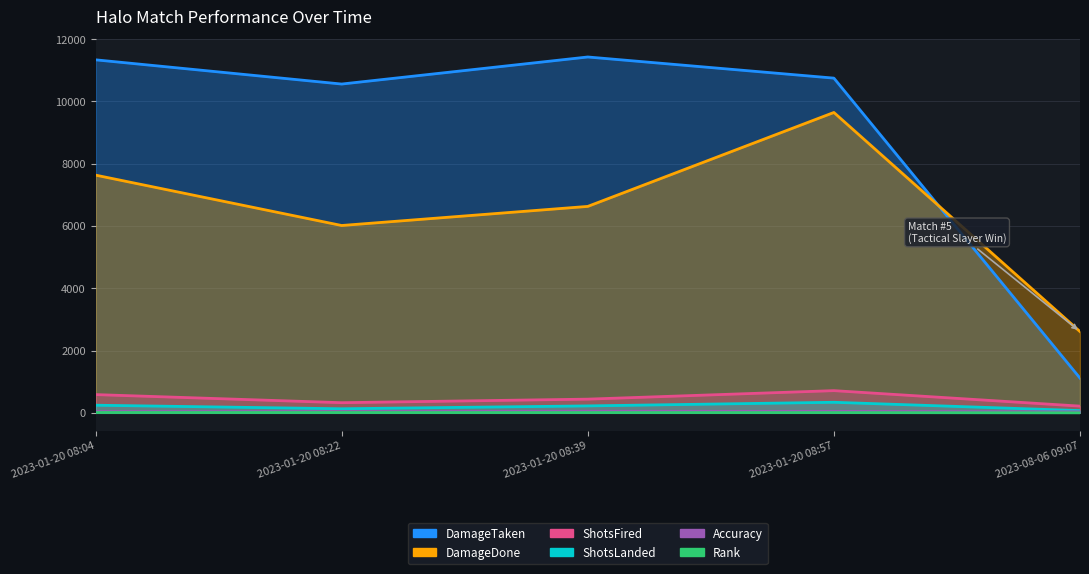

In Accuracy, how many points are higher than both neighbors (excluding endpoints)?

1